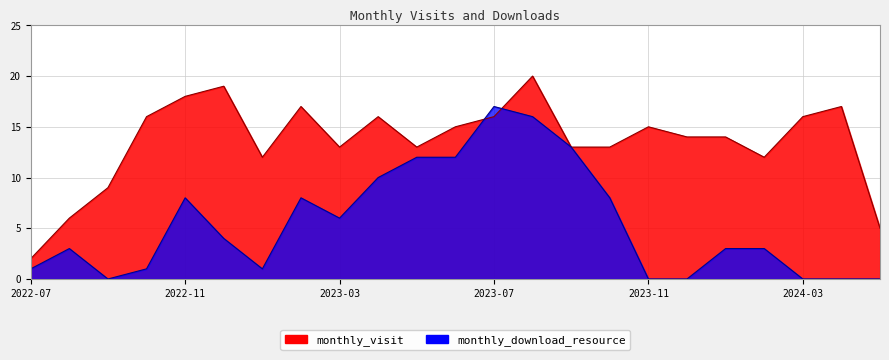

What is the highest value of the monthly_download_resource series?

17